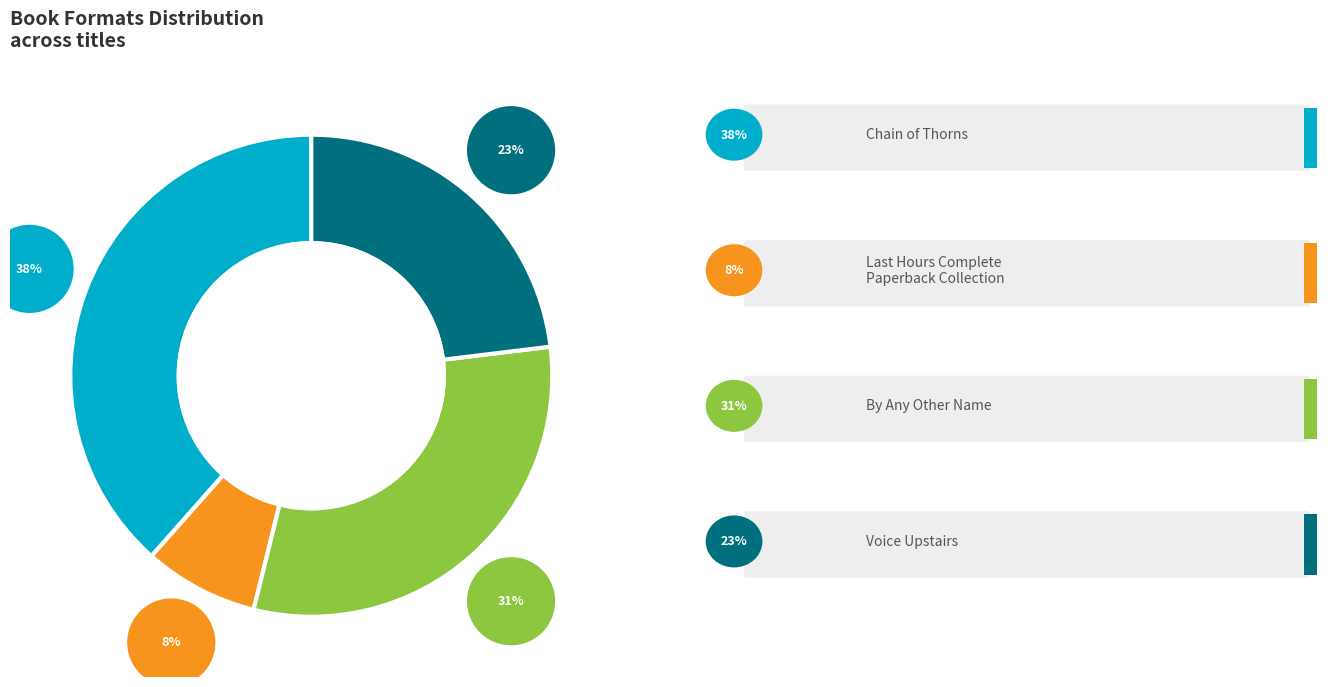

What percentage is the By Any Other Name slice, to the nearest percent?

31%